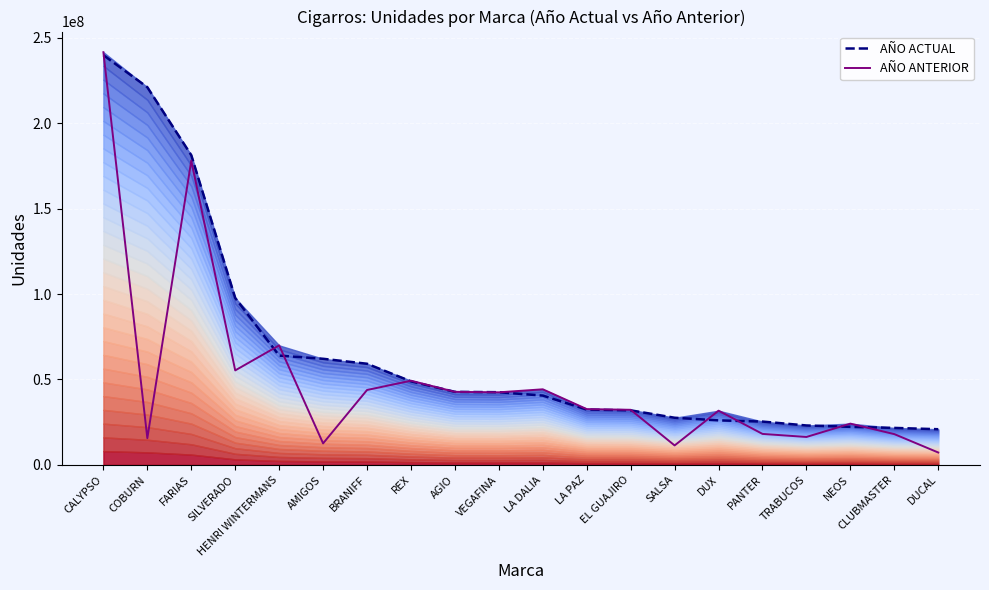

What position from the right is VEGAFINA?

11